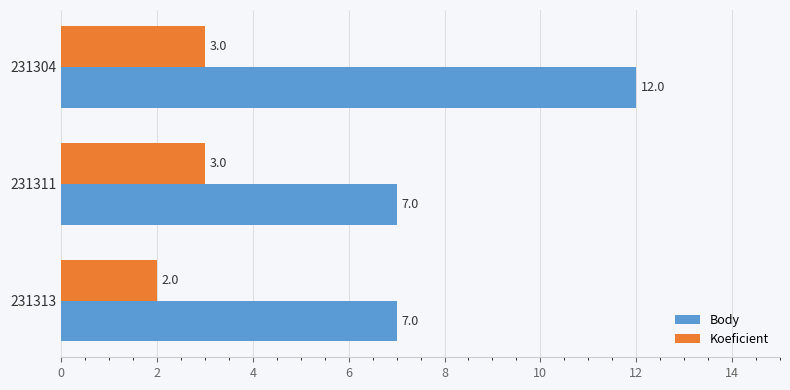

How many data points does each series have?

3